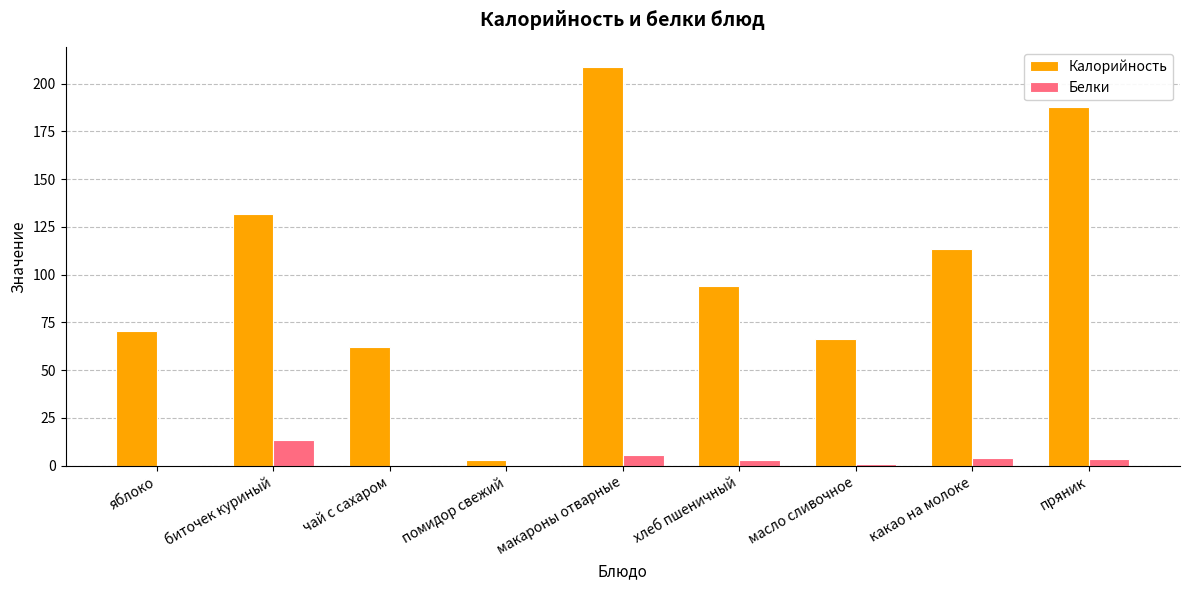

How many groups of bars are there?

9